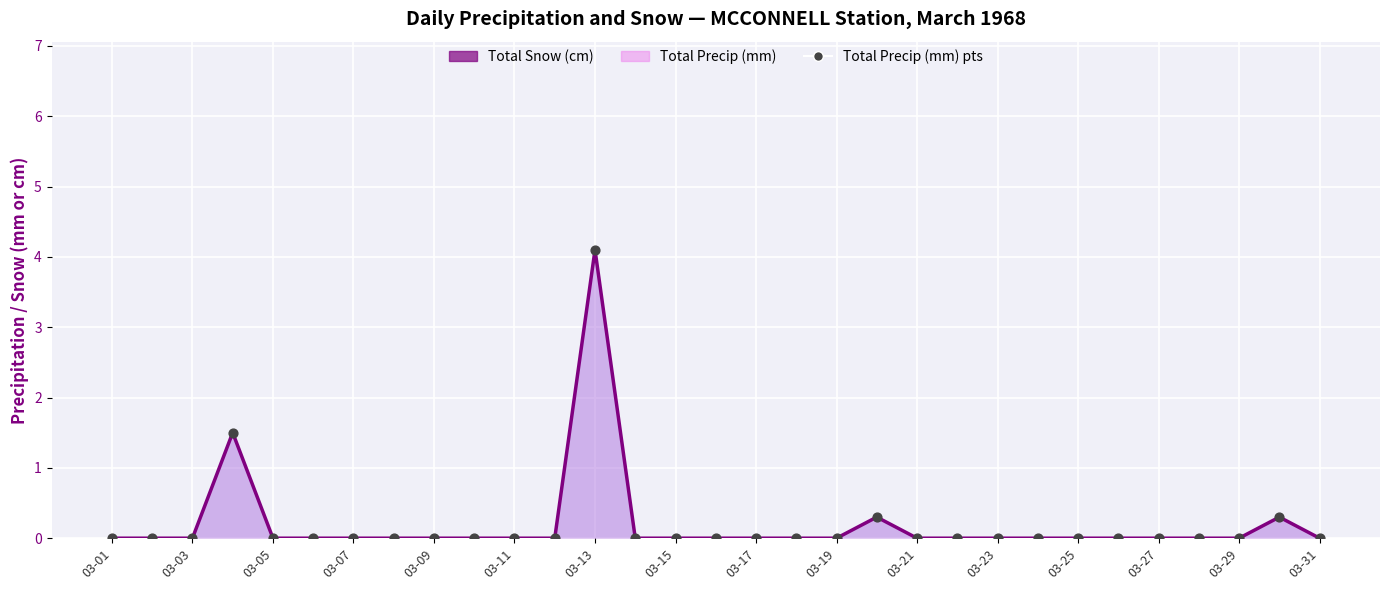

At how many categories does at least one series exceed 0?

4